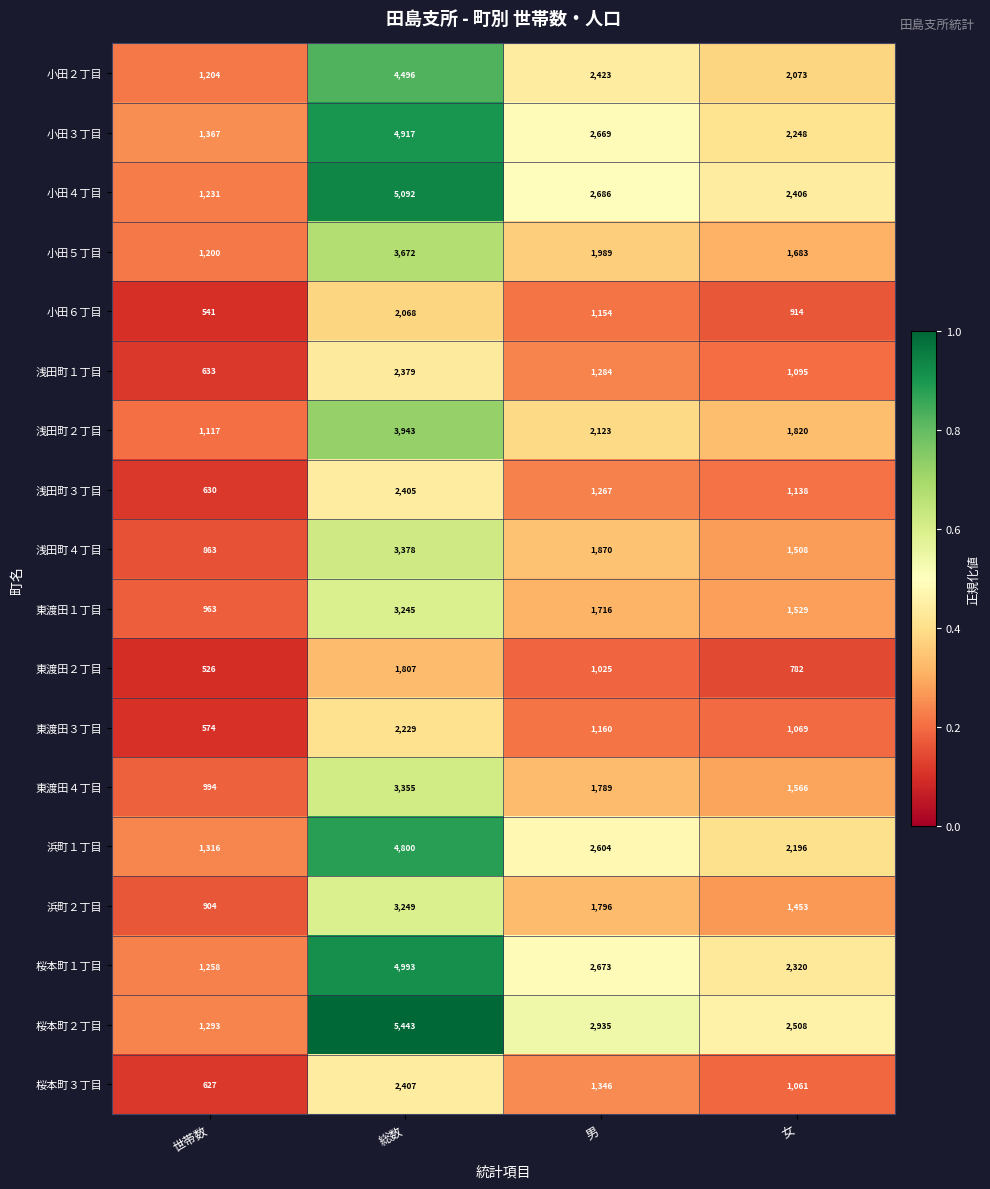

What is the difference between the maximum and second lowest values in the 東渡田４丁目 series?

1789